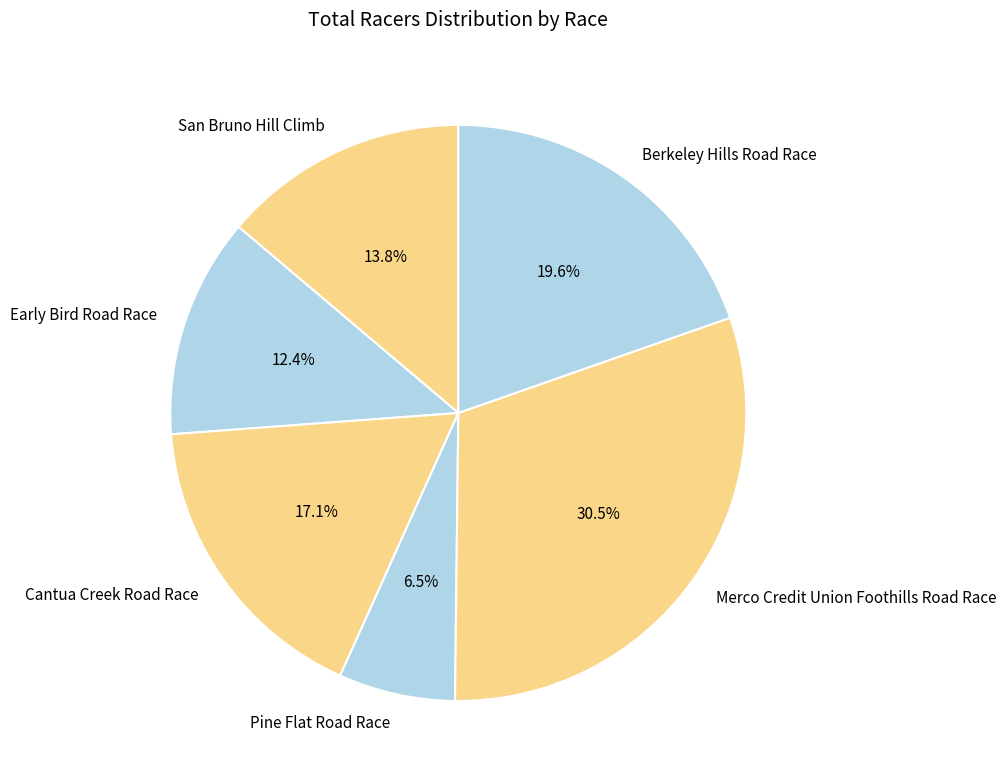

To the nearest percent, what is the difference between the Early Bird Road Race and Berkeley Hills Road Race slice percentages?

7%